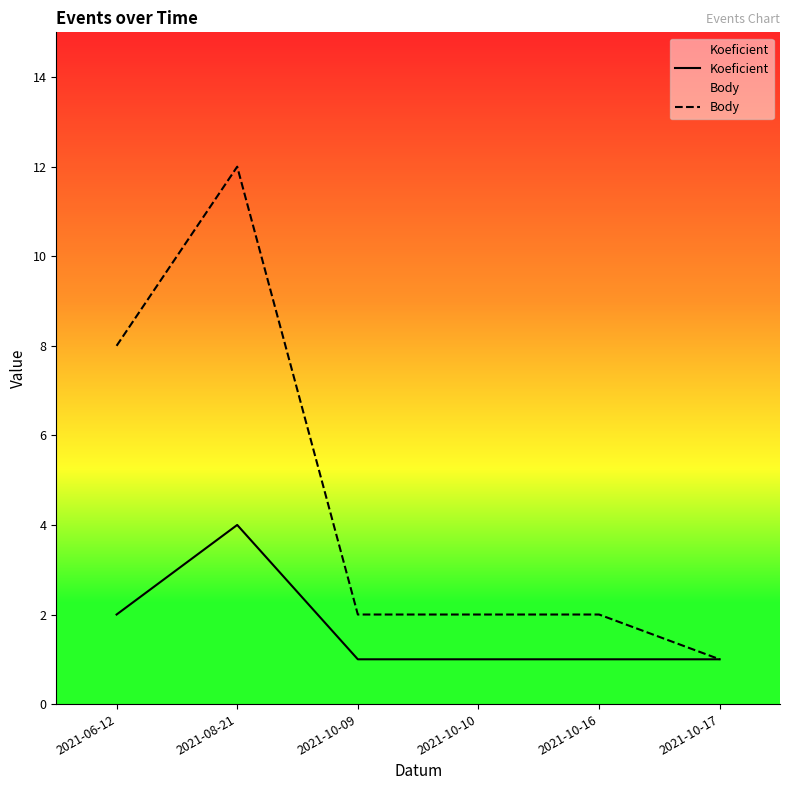

What is the label of the 1st point from the left?

2021-06-12